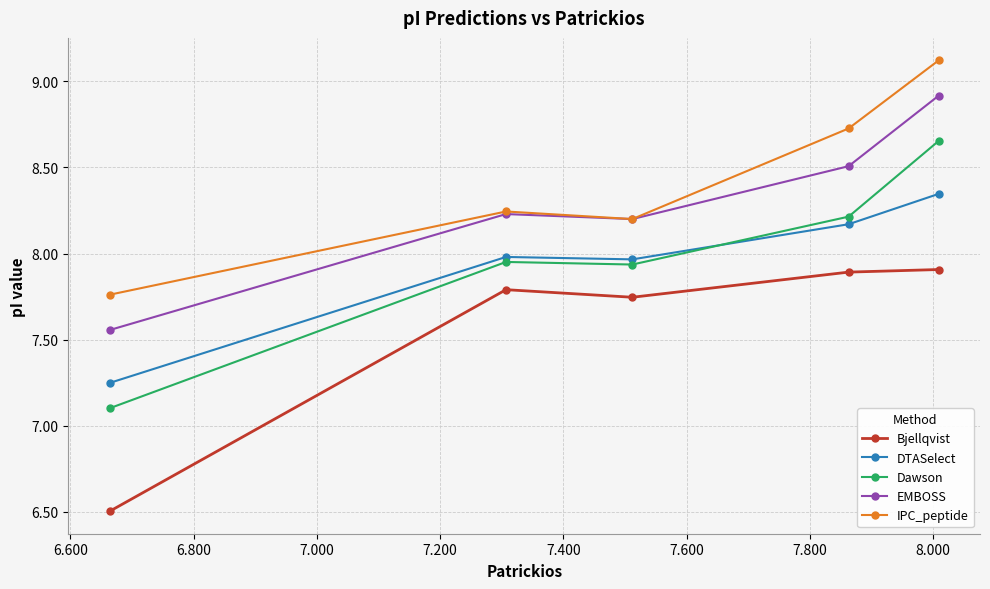

Which series has the widest spread of values?

Dawson